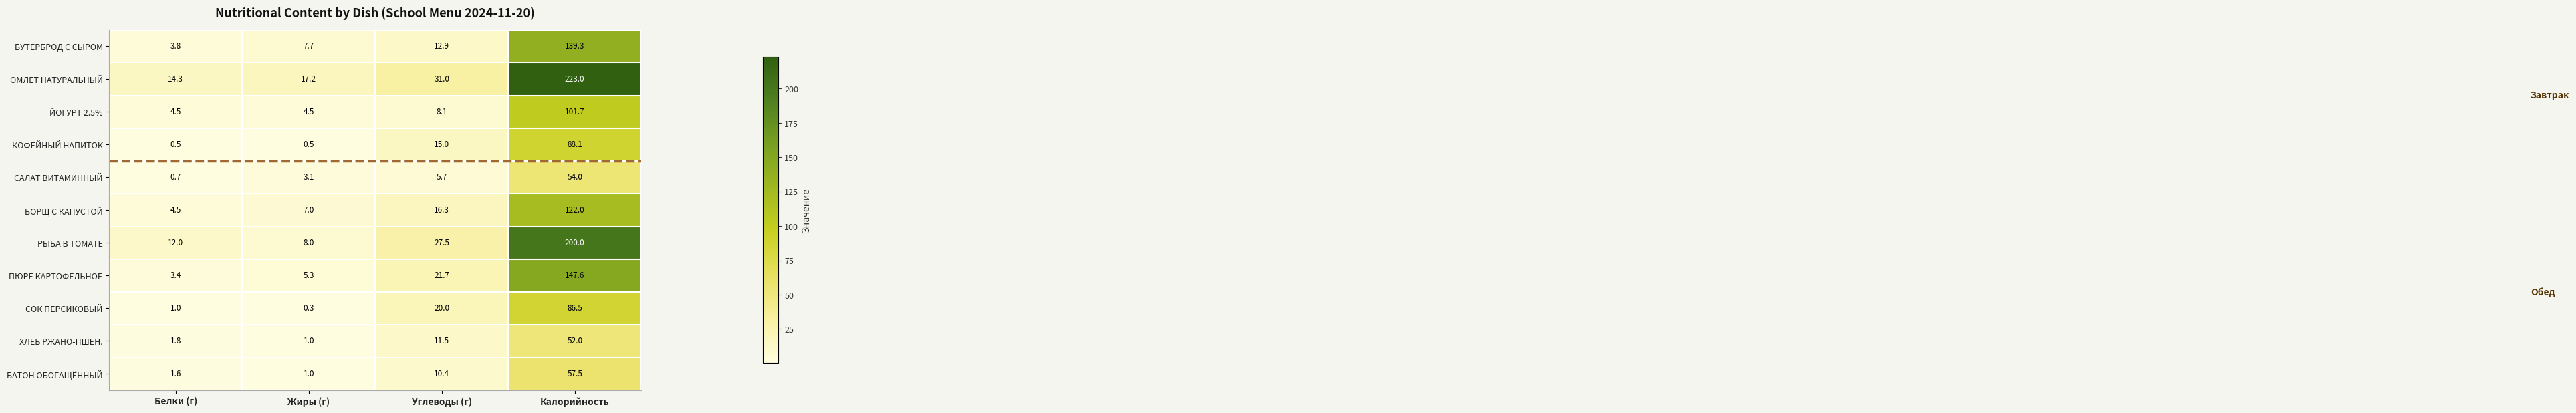

How many values in the БОРЩ С КАПУСТОЙ series exceed 16?

2